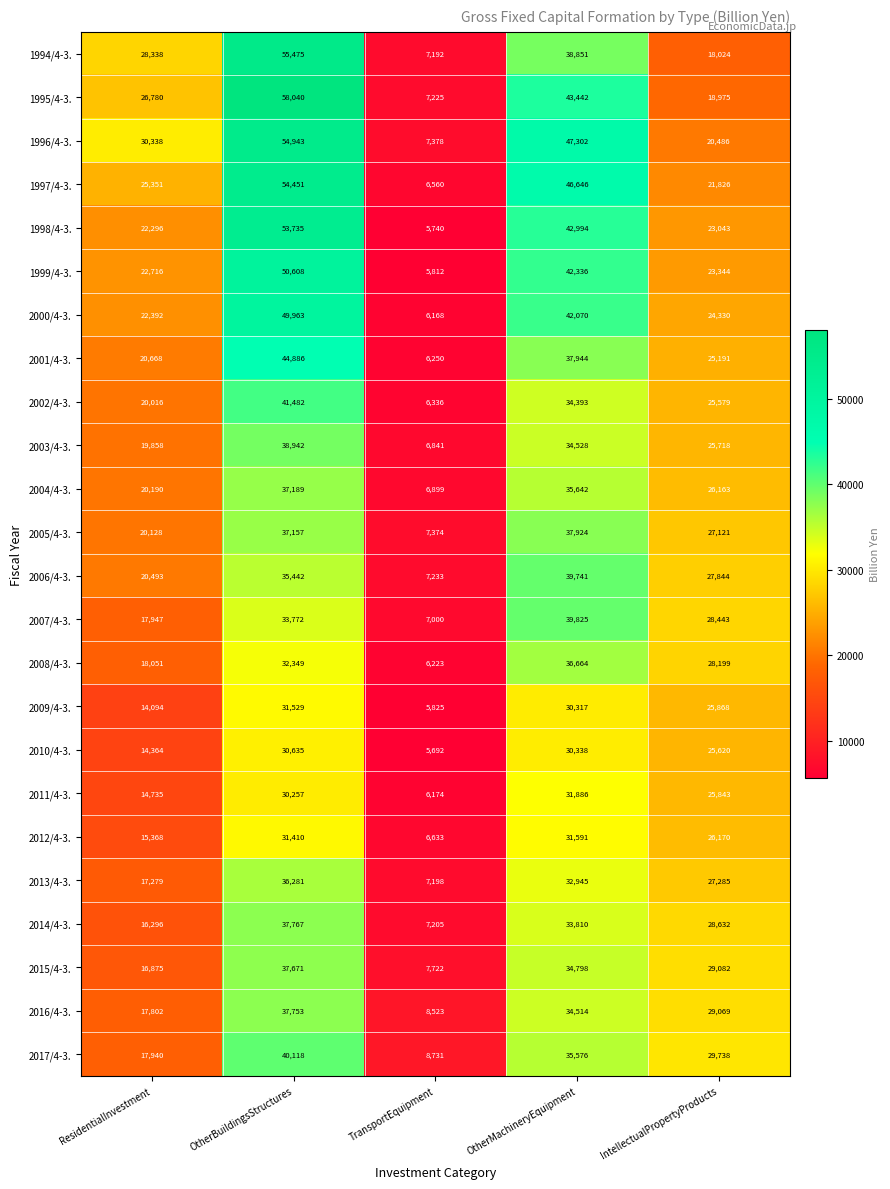

Is it true that 1996/4-3. equals 97607 at OtherBuildingsStructures?

False